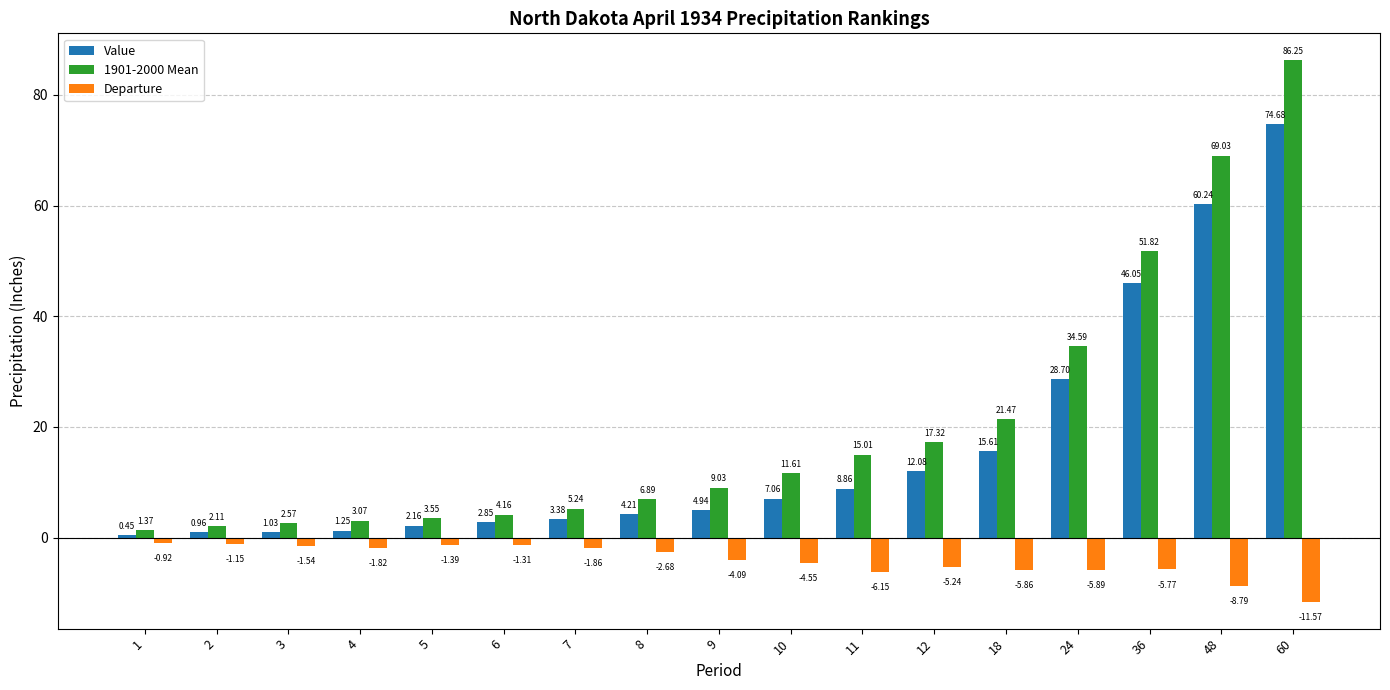

What is the difference between the maximum and minimum values in the 1901-2000 Mean series?

84.9